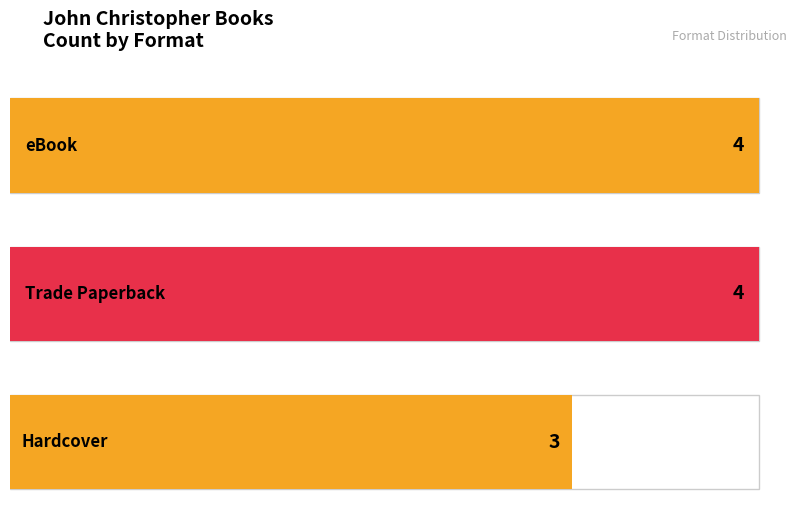

The eBook series shows 93898744 at Lotus Caves. True or false?

False